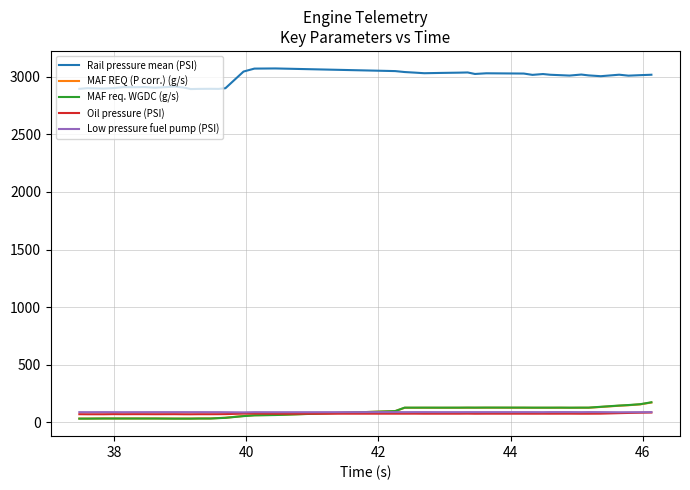

What is the highest value of the Oil pressure (PSI) series?

83.7